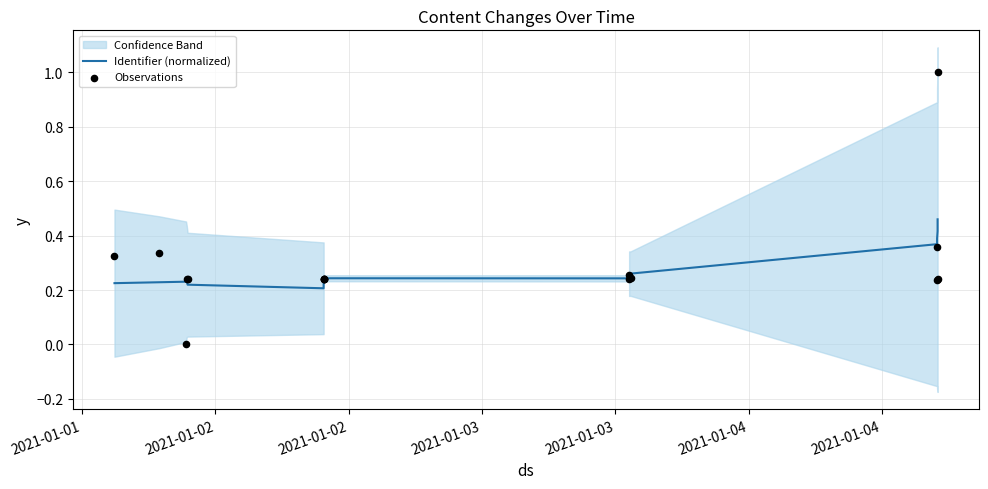

Which series reaches the maximum Y coordinate?

Observations